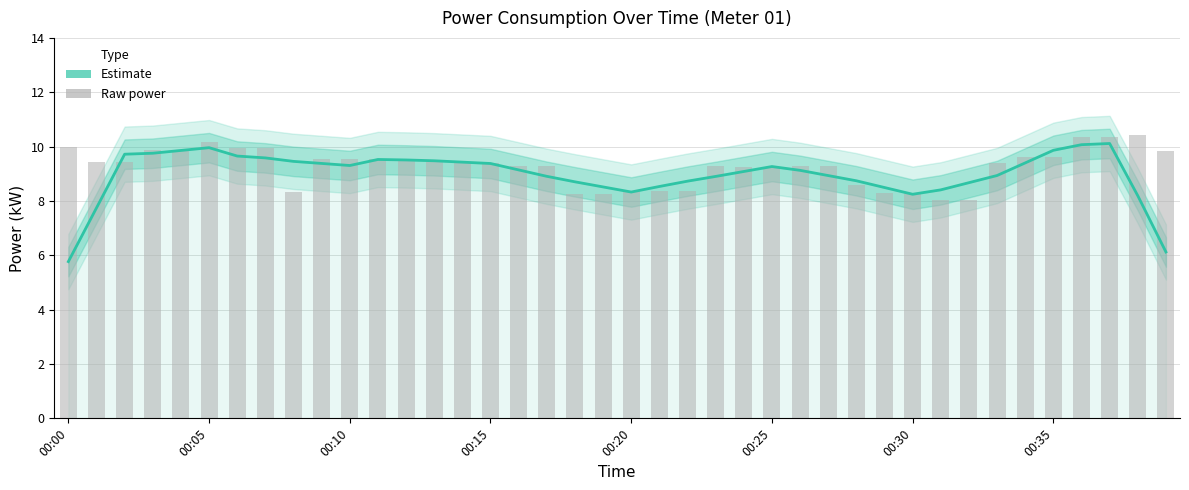

What is the value of the Raw power bar at the 27th from the left?

9.3